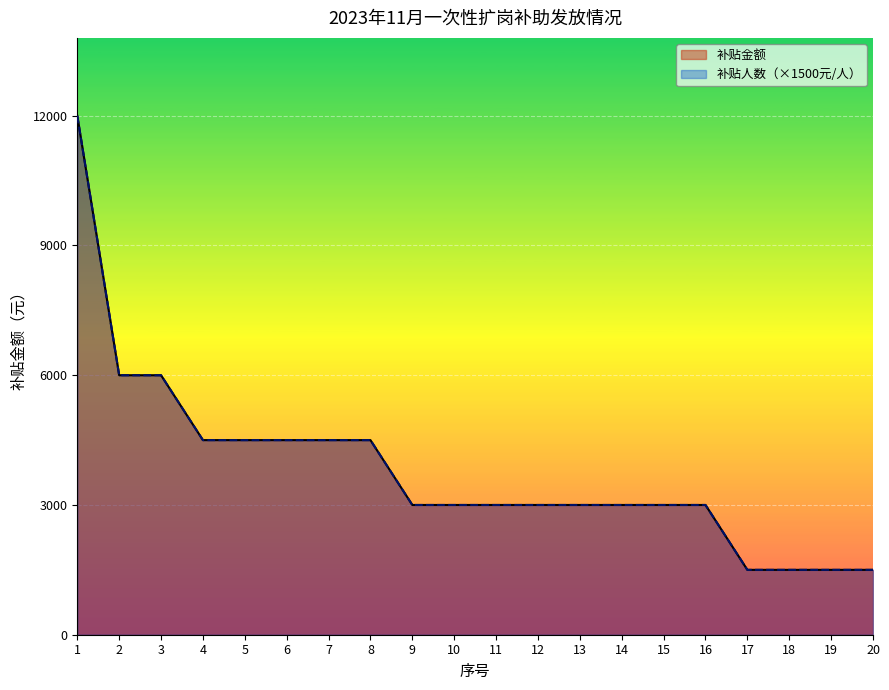

What is the difference between the 补贴人数 values at 9 and 7?

1500